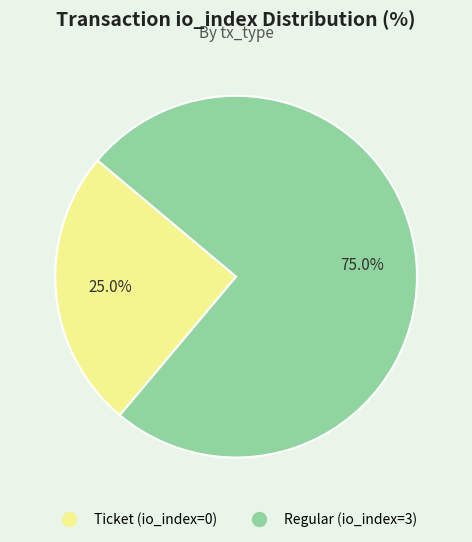

To the nearest percent, what is the difference between the largest and smallest slice percentages?

50%